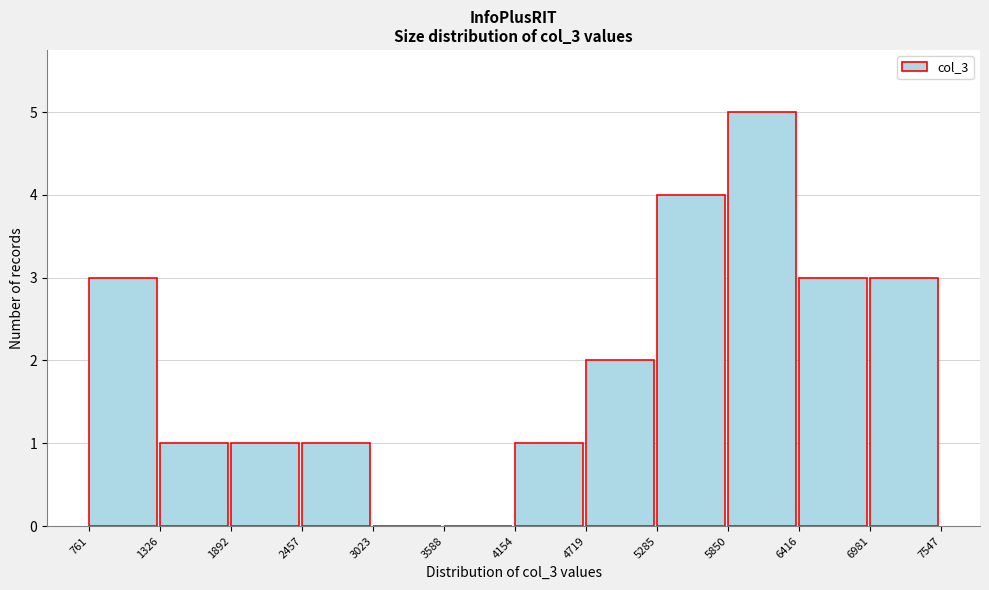

Reading left to right, list every bar in this chart as the range it spans on the x-axis followed by its height. The values are not printed on the chart, so give them approximately, as read against the axis.

761 to 1326: 3
1326 to 1892: 1
1892 to 2457: 1
2457 to 3023: 1
3023 to 3588: 0
3588 to 4154: 0
4154 to 4719: 1
4719 to 5285: 2
5285 to 5850: 4
5850 to 6416: 5
6416 to 6981: 3
6981 to 7547: 3